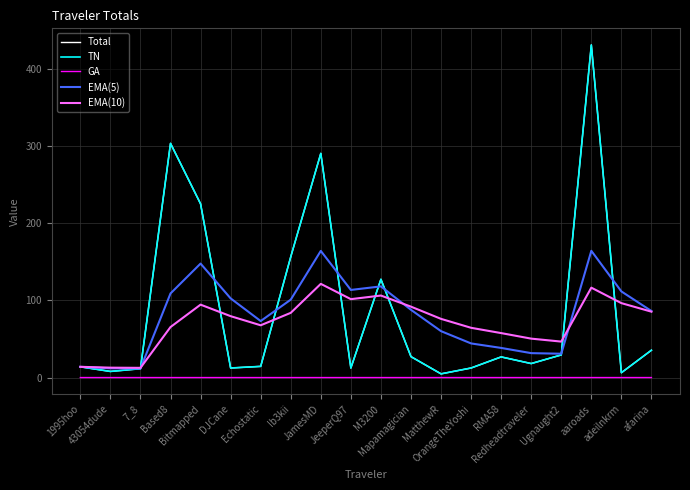

What is the greatest value displayed?

431.2